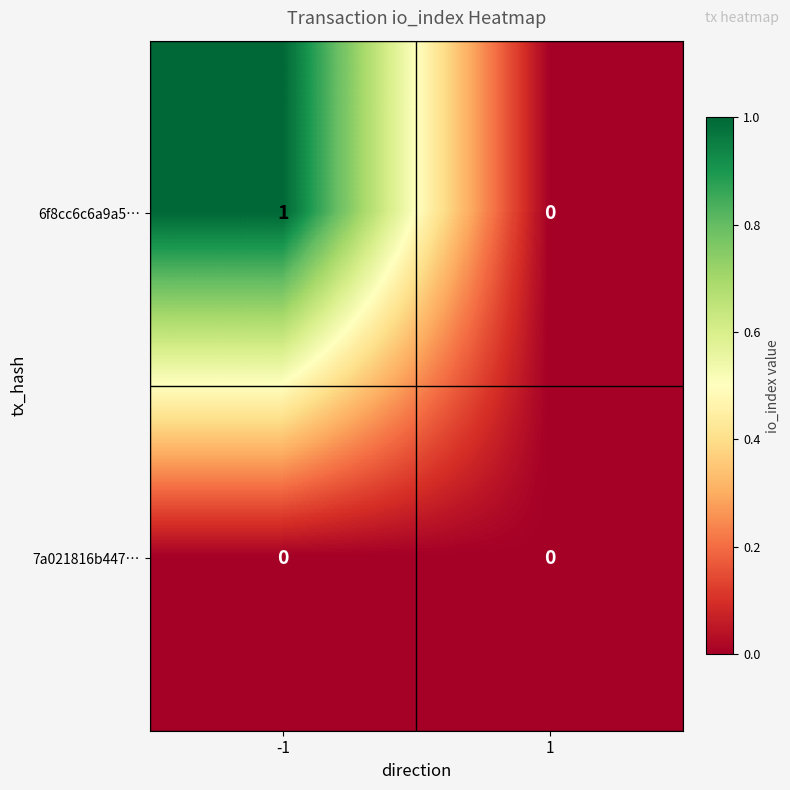

Which series changed the most between -1 and 1?

6f8cc6c6a9a5…